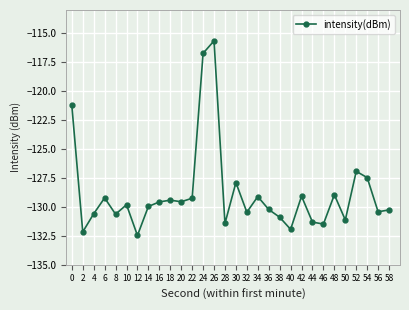

What is the change in value from 30 to 40?

-4.0